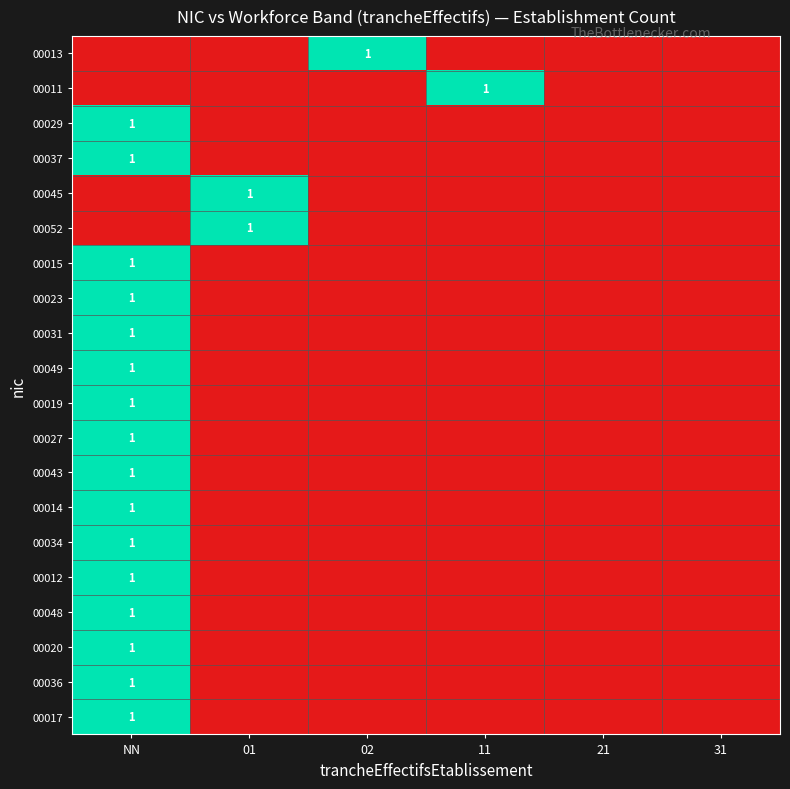

At which category does the chart reach its minimum across all series?

NN